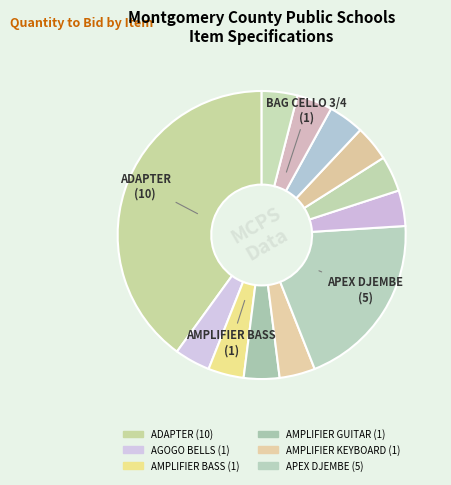

To the nearest percent, what is the difference between the largest and smallest slice percentages?

36%